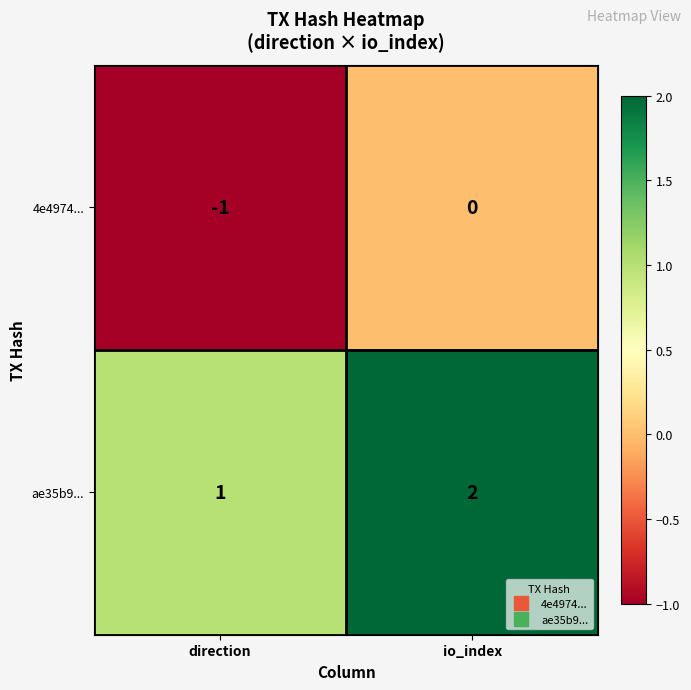

Rank the series at io_index from lowest to highest value.

4e4974..., ae35b9...